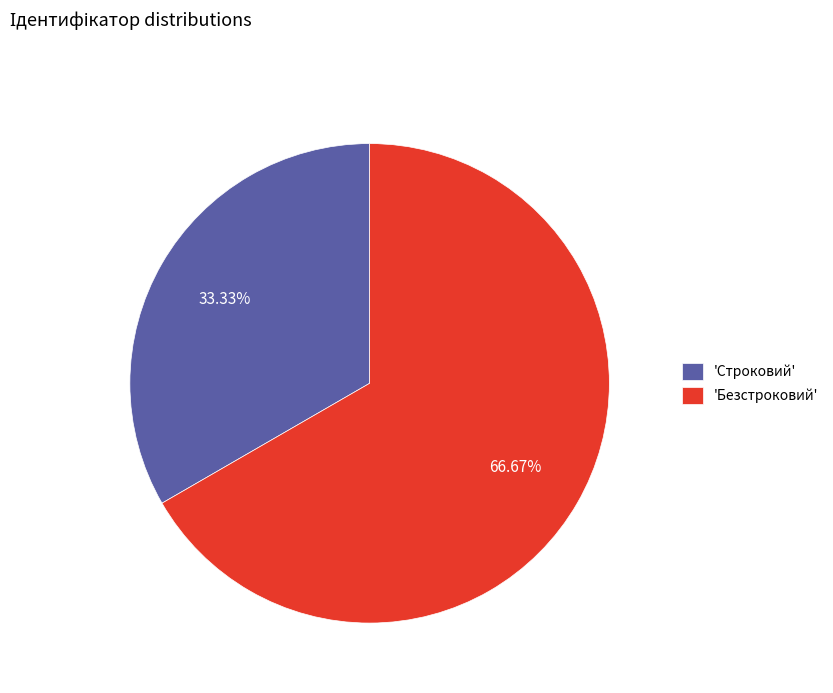

Between 'Безстроковий' and 'Строковий', which is larger?

'Безстроковий'